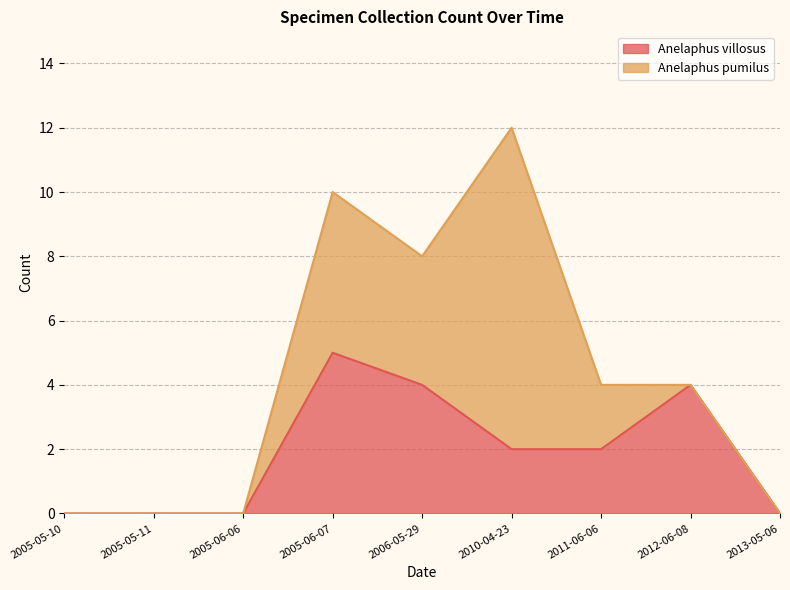

At which category is the sum across all series the highest?

2010-04-23